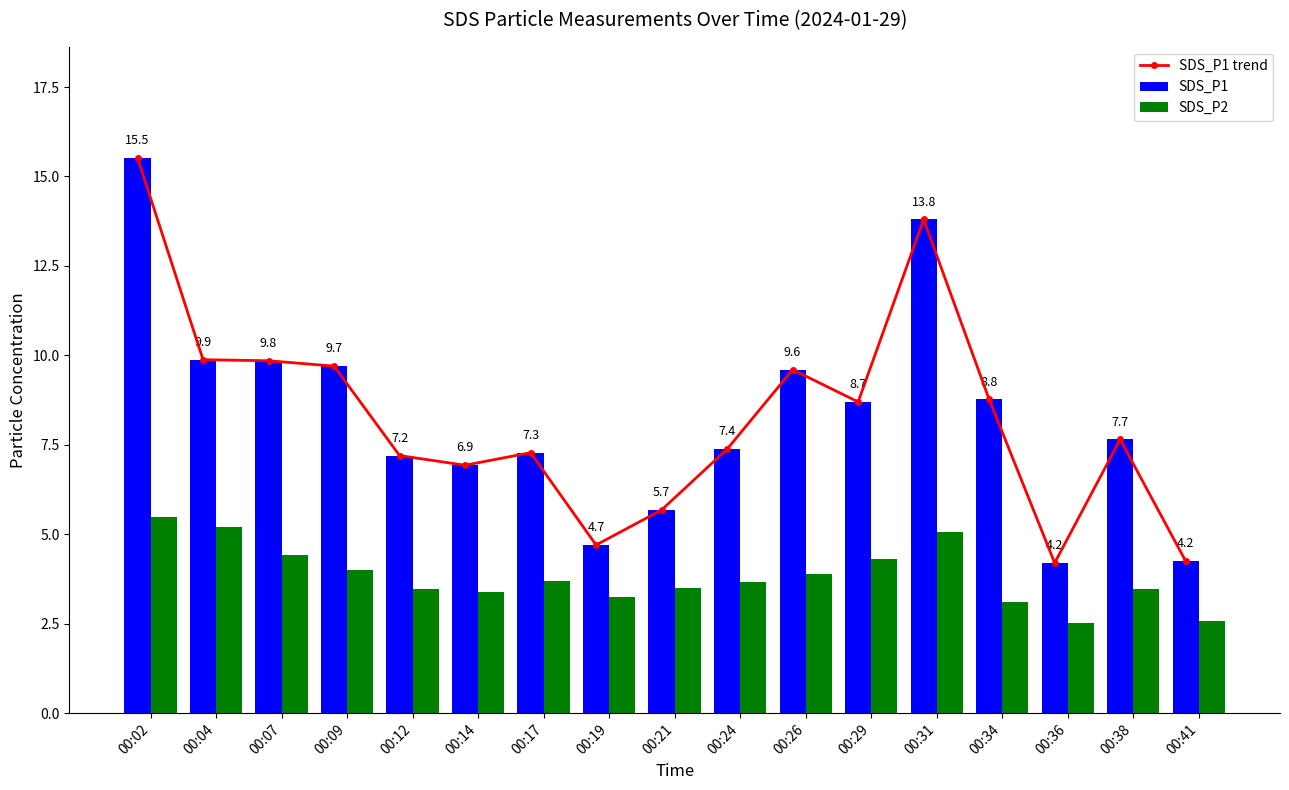

What is the difference between the highest and lowest values at 00:21?

2.2